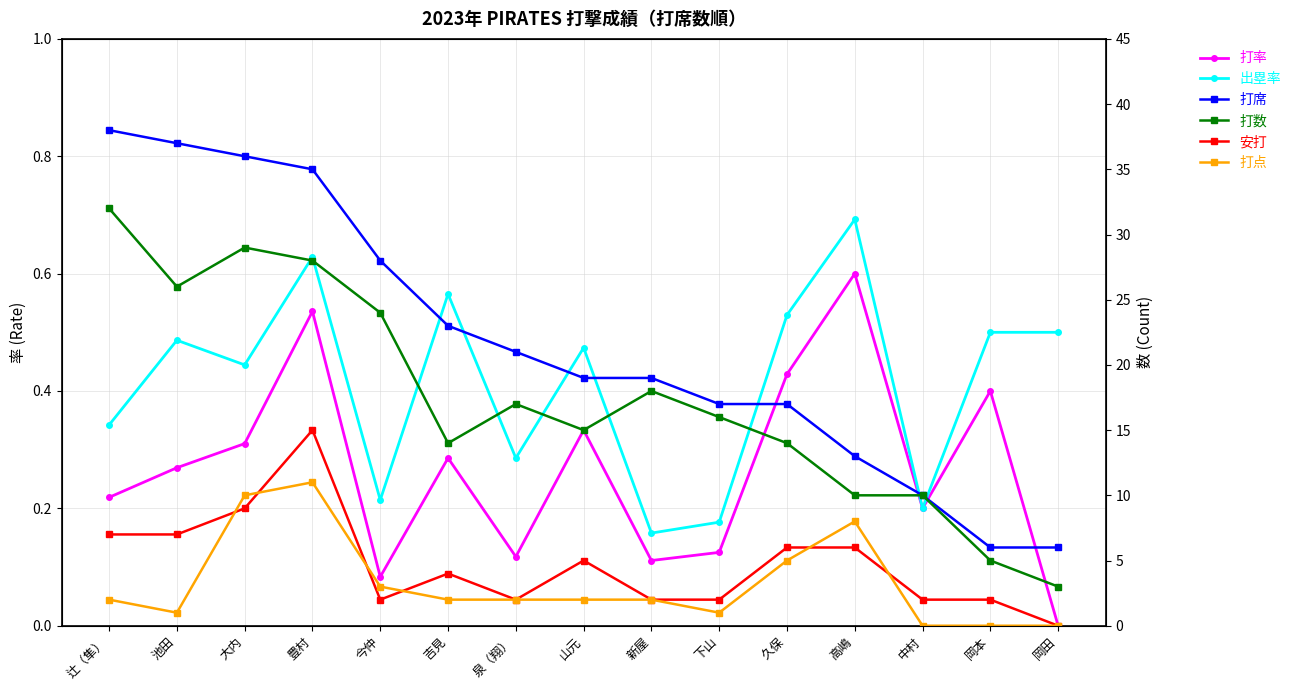

Where do 出塁率 and 安打 first cross each other?

岡本 and 岡田